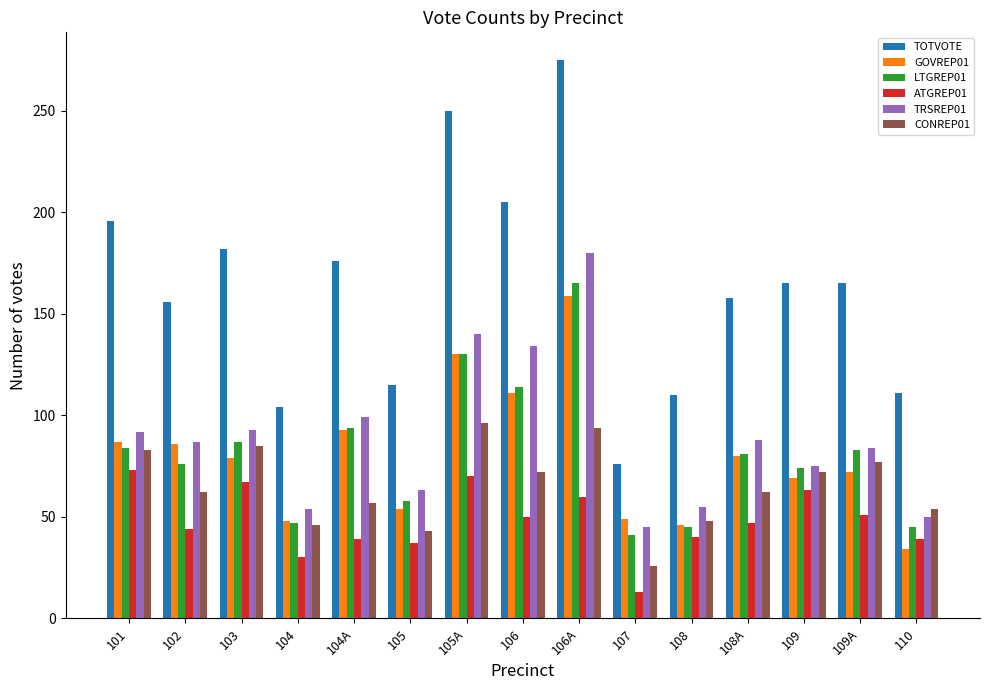

The value of ATGREP01 at 106 is 73. True or false?

False